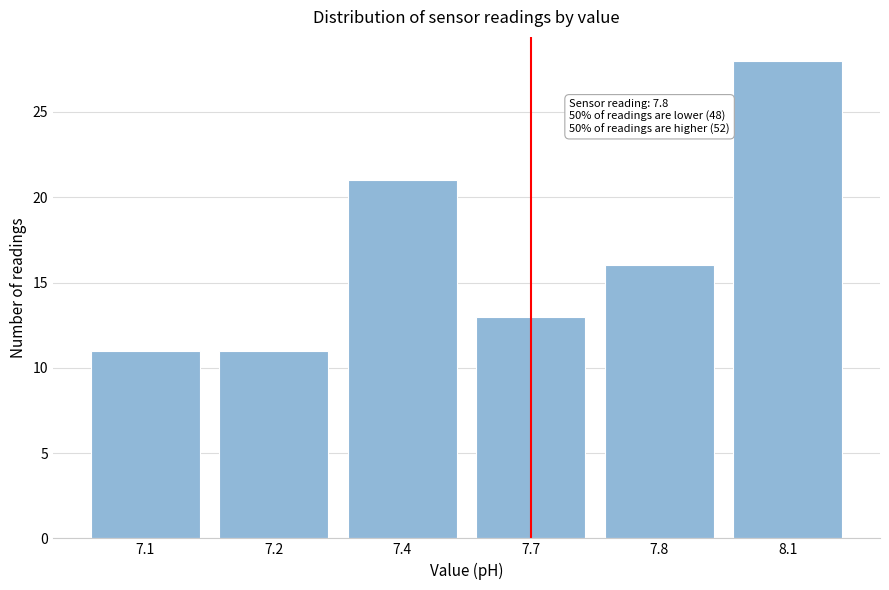

Reading right to left, extract all data points from this chart.

8.1=28	7.8=16	7.7=13	7.4=21	7.2=11	7.1=11